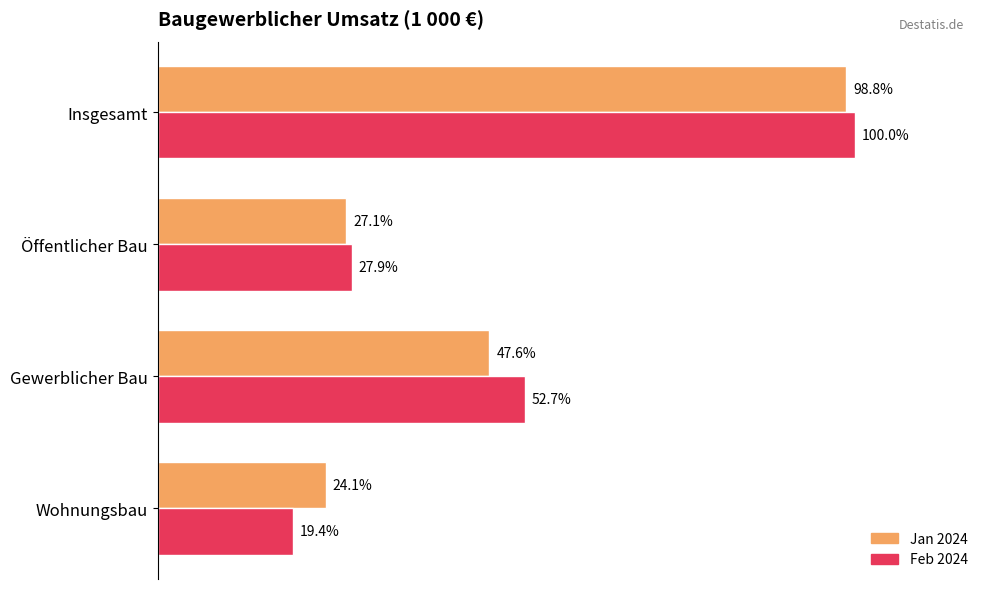

Reading left to right, list all the values displayed in this chart.

Jan 2024: 369940	729533	415165	1514638
Feb 2024: 297920	807592	427269	1532781